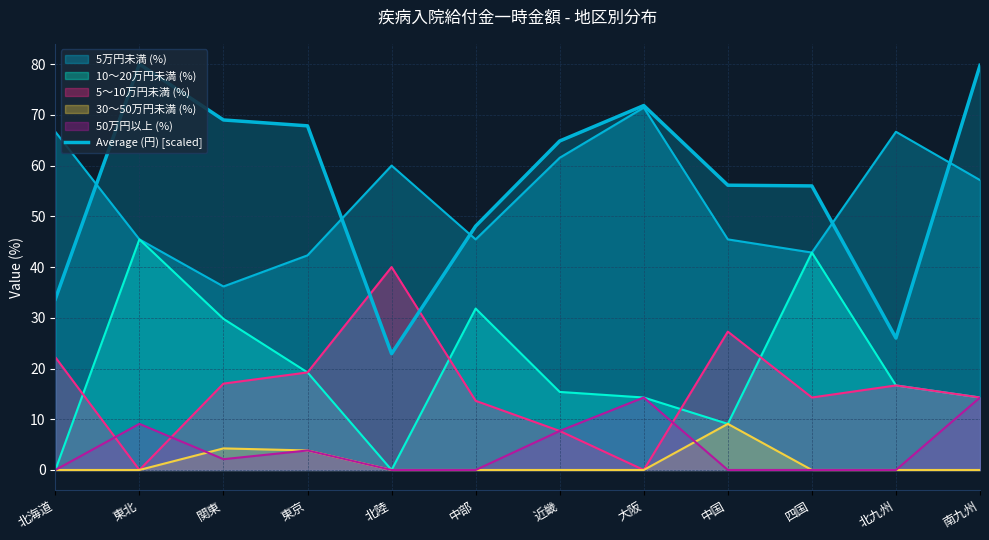

Does the chart display data point markers on the line(s)?

No